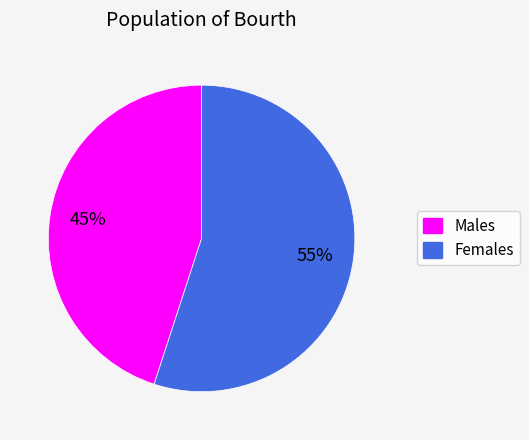

To the nearest percent, what is the average slice percentage?

50%